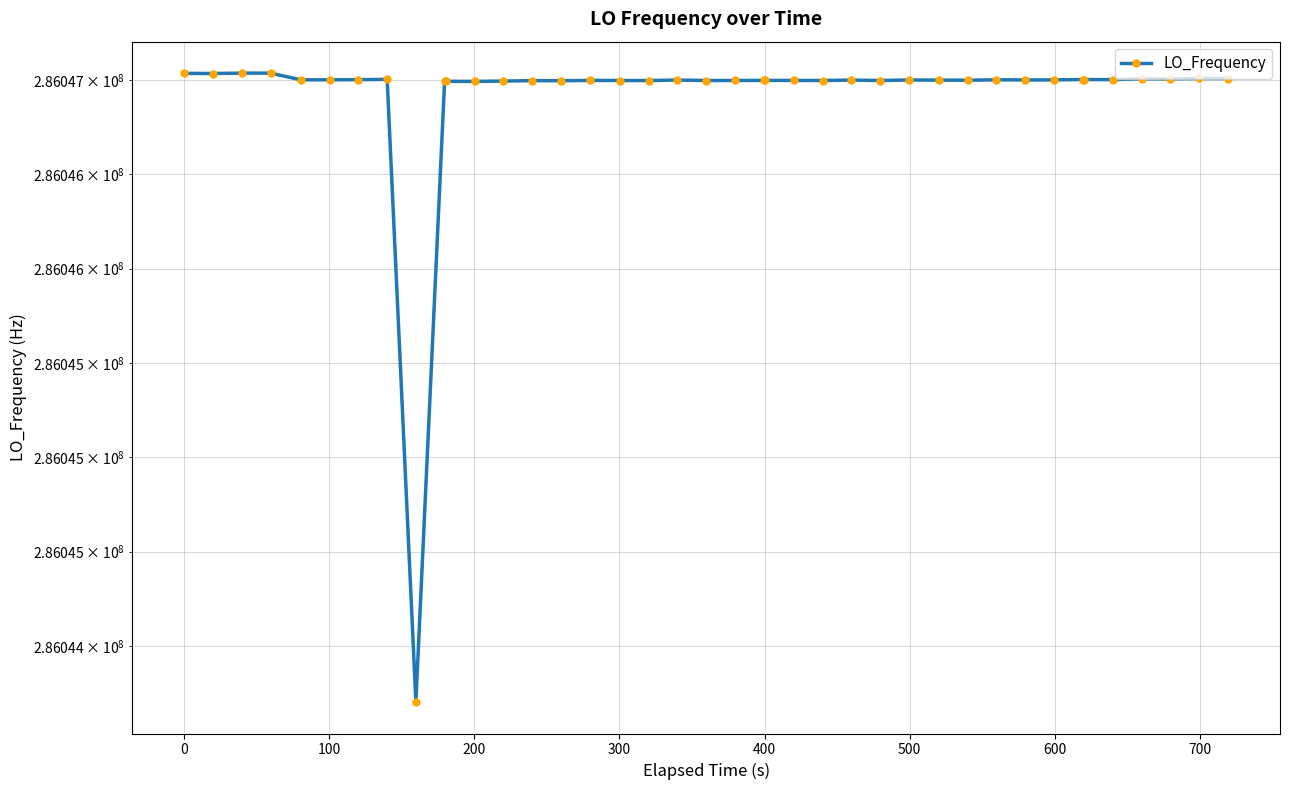

What is the value of the 33rd point from the left?

286047001.5